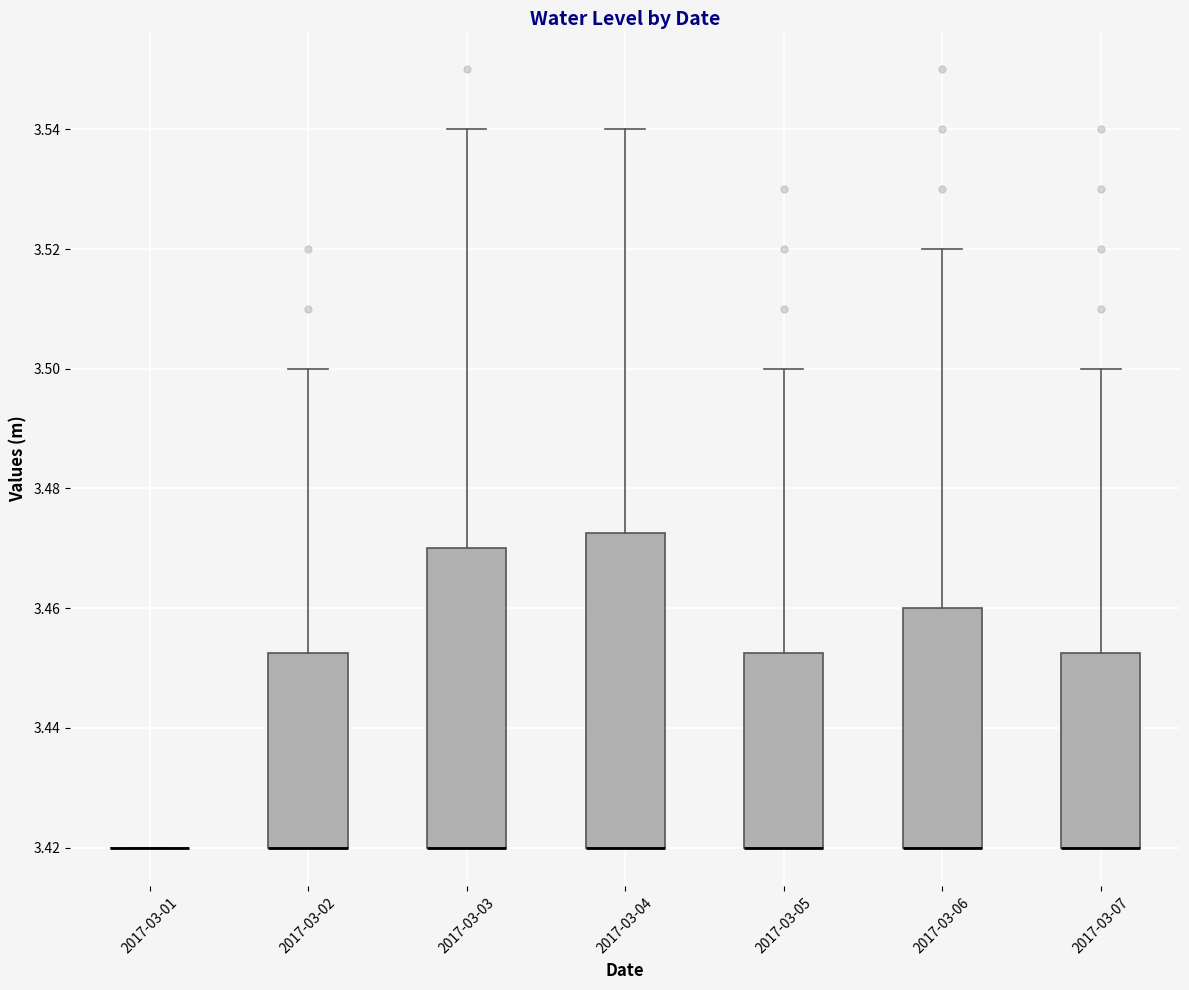

Reading left to right, read every box against the y-axis: the position of its median line, the range the box covers, and the ends of its whiskers. The values are not printed on the chart, so give them approximately, as read against the axis.

2017-03-01: box collapsed to a line at 3.420, whiskers 3.420 to 3.420
2017-03-02: median 3.420 (drawn on the box's lower edge), box 3.420 to 3.452, whiskers 3.420 to 3.500
2017-03-03: median 3.420 (drawn on the box's lower edge), box 3.420 to 3.470, whiskers 3.420 to 3.540
2017-03-04: median 3.420 (drawn on the box's lower edge), box 3.420 to 3.472, whiskers 3.420 to 3.540
2017-03-05: median 3.420 (drawn on the box's lower edge), box 3.420 to 3.452, whiskers 3.420 to 3.500
2017-03-06: median 3.420 (drawn on the box's lower edge), box 3.420 to 3.460, whiskers 3.420 to 3.520
2017-03-07: median 3.420 (drawn on the box's lower edge), box 3.420 to 3.452, whiskers 3.420 to 3.500